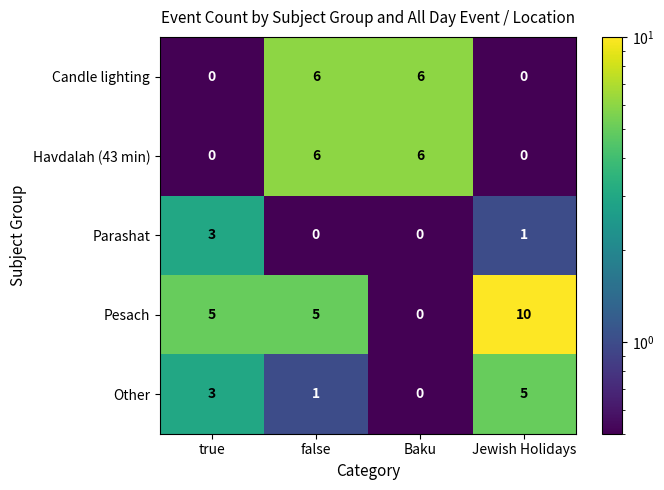

Is it true that Pesach equals 4 at Baku?

False